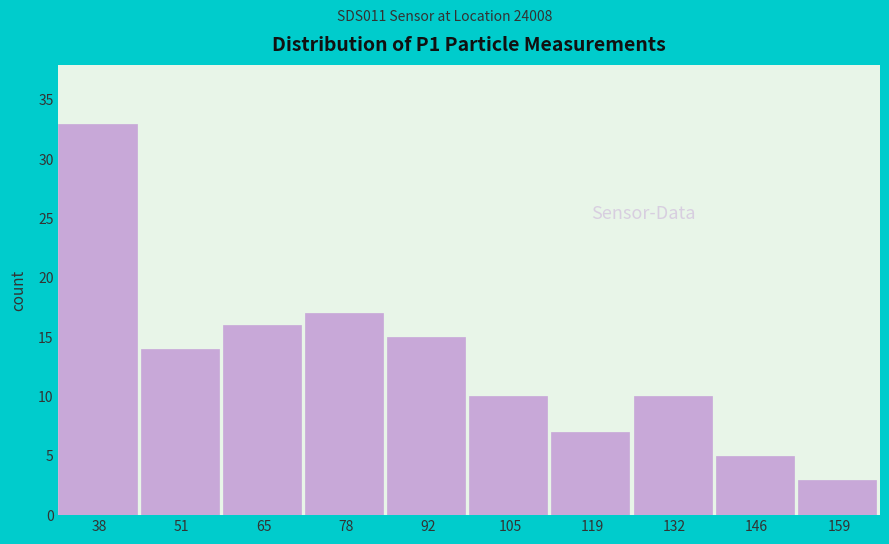

Reading right to left, list all the values displayed in this chart.

3	5	10	7	10	15	17	16	14	33